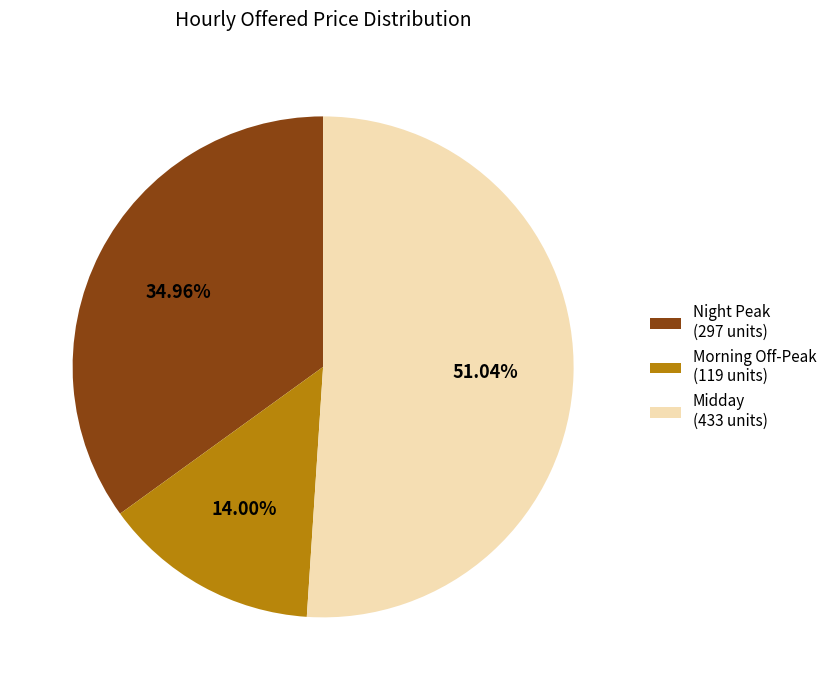

Combined, do Morning Off-Peak (119 units) and Midday (433 units) account for over 50%?

Yes